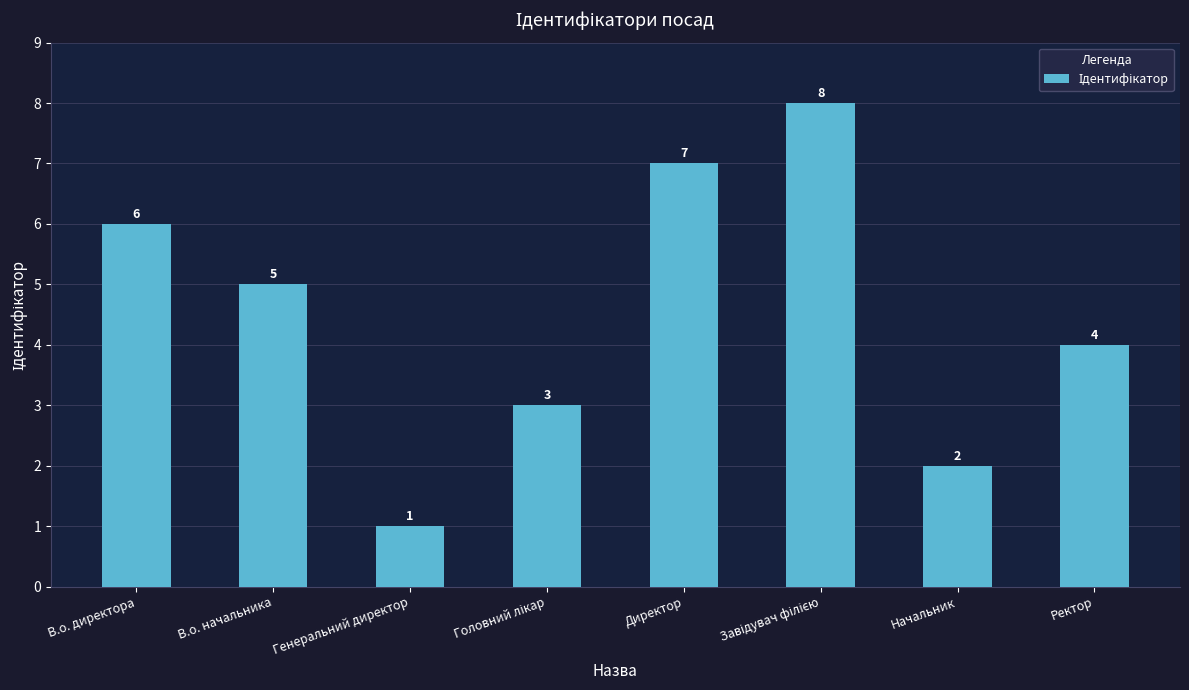

What value does the data have at В.о. начальника?

5